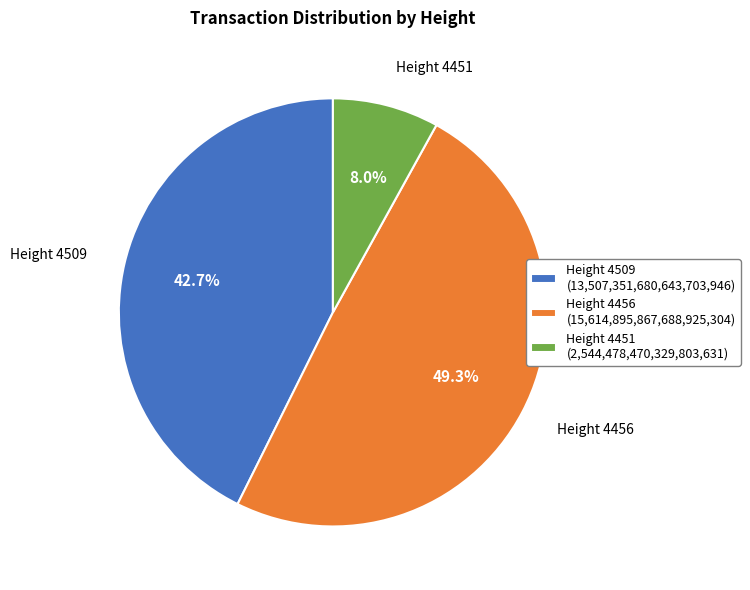

Does Height 4509 (13,507,351,680,643,703,946) account for over 50% of the chart?

No